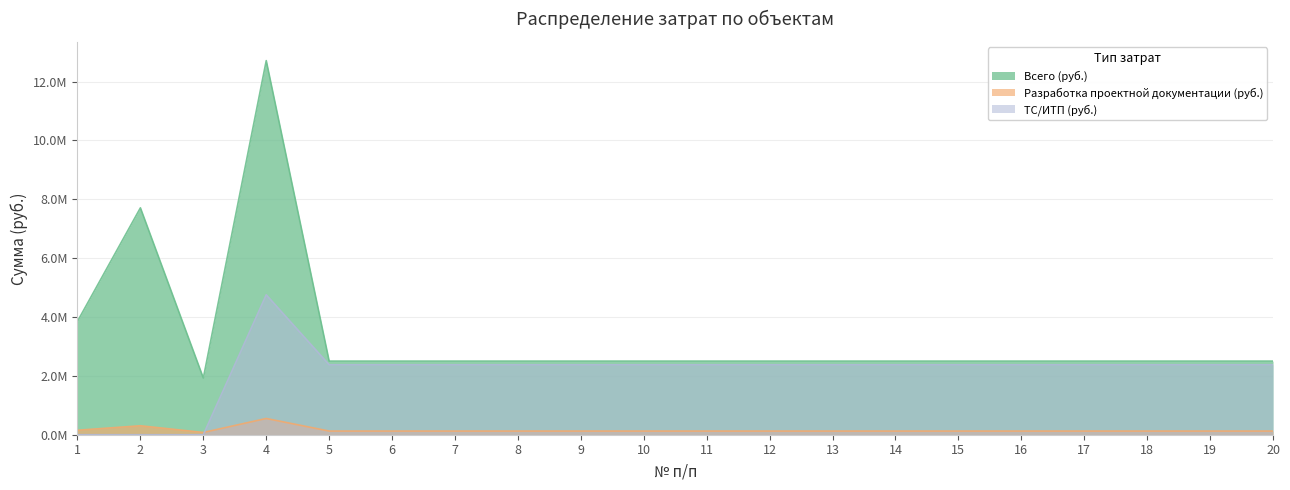

Where is the first local maximum for Разработка проектной документации (руб.)?

2